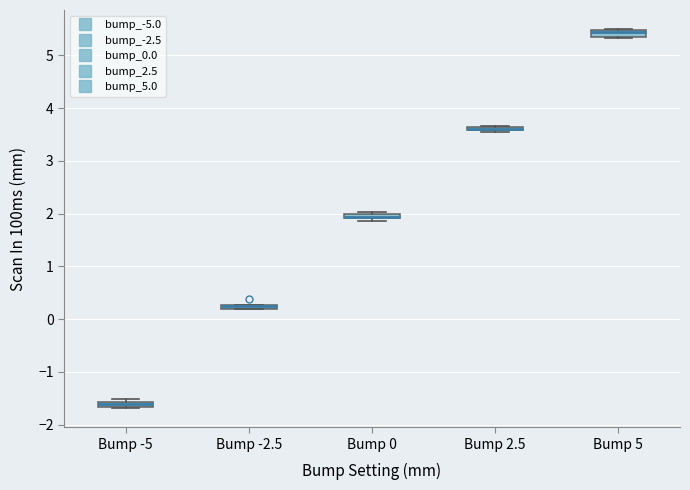

Where is the upper edge of the box for Bump -2.5 on the y-axis? The values are not printed on the chart, so give them approximately, as read against the axis.

0.3